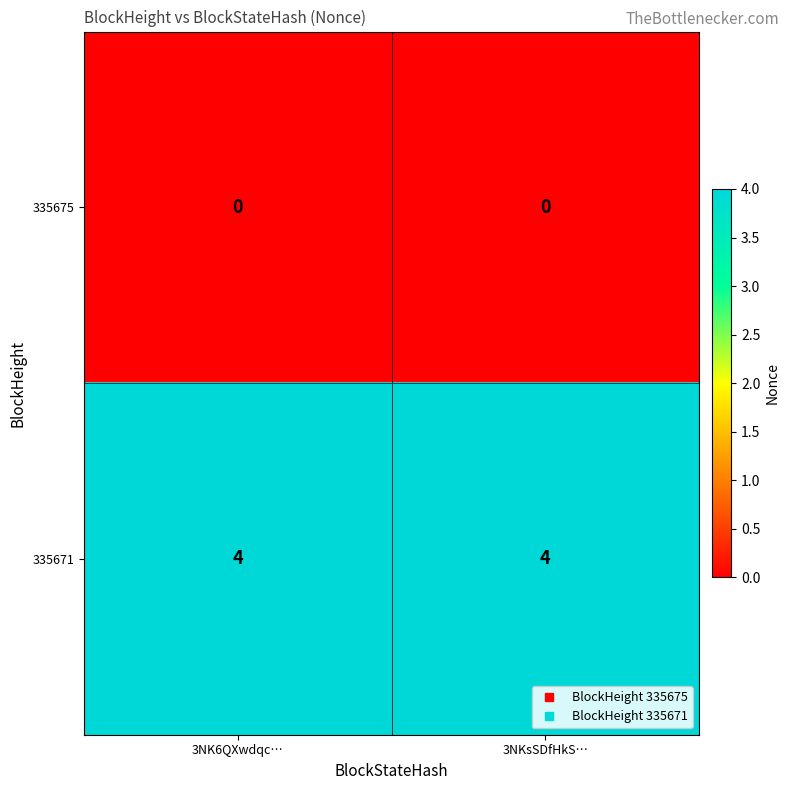

What is the sum of the 335671 values at 3NK6QXwdqc… and 3NKsSDfHkS…?

8